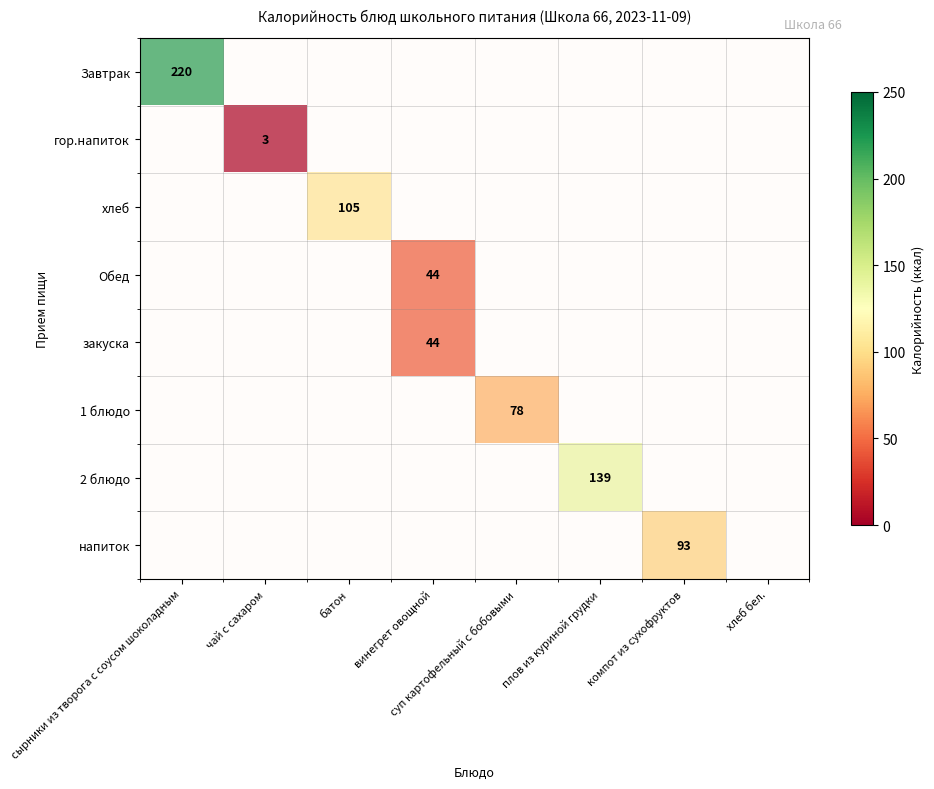

Count the number of data series in this chart.

8